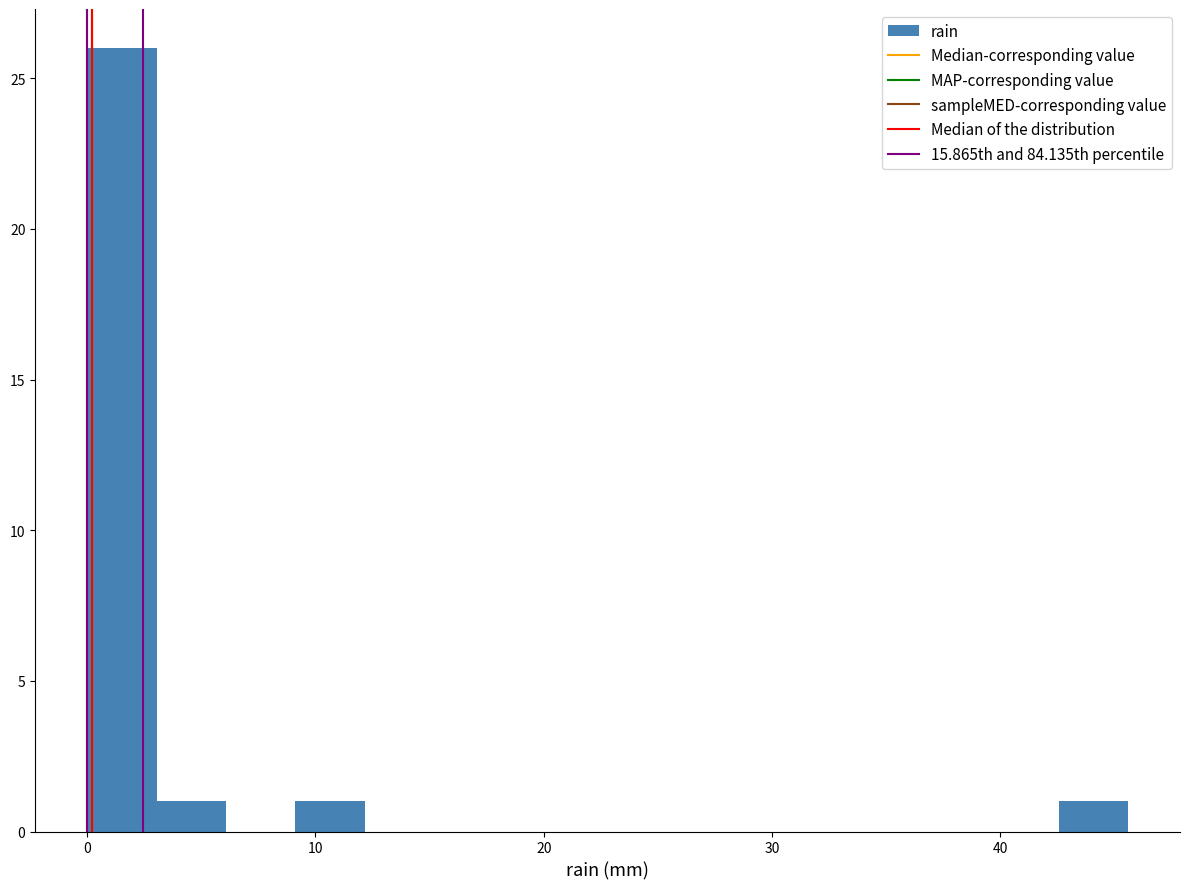

Read against the x-axis, roughly where is the centre of the tallest bar?

2